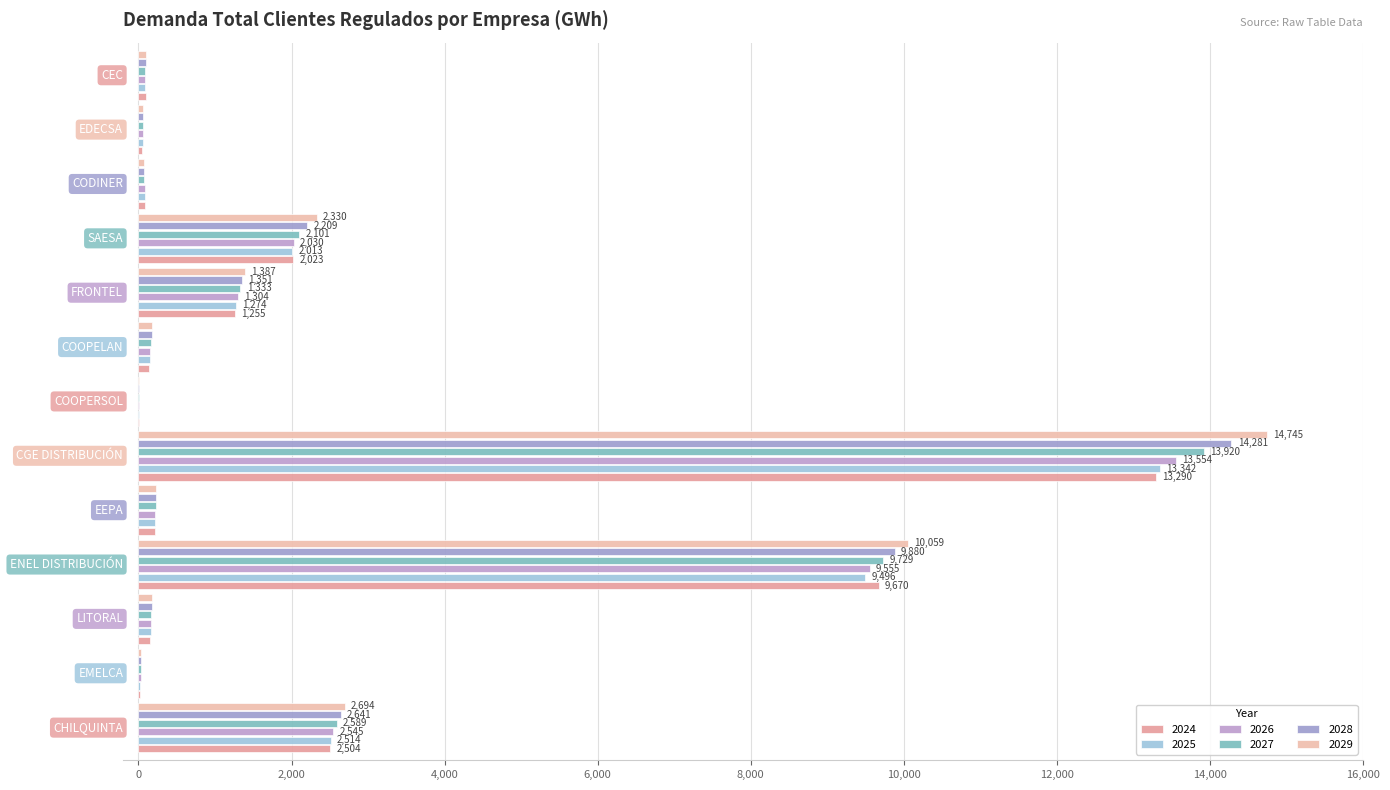

What is the average value of the 2028 series?

2399.2